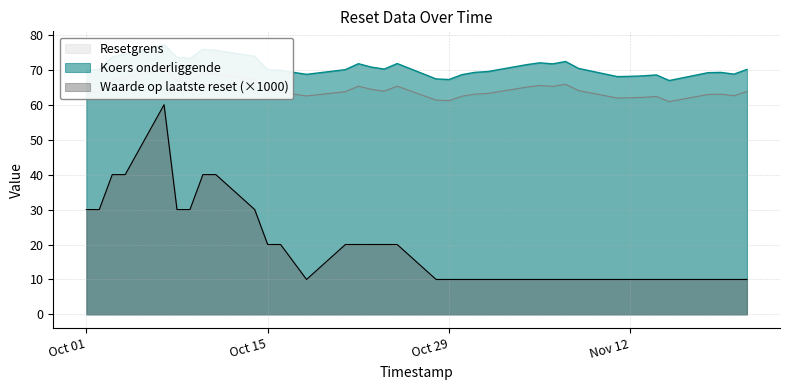

What is the maximum value for Waarde op laatste reset (×1000)?

60